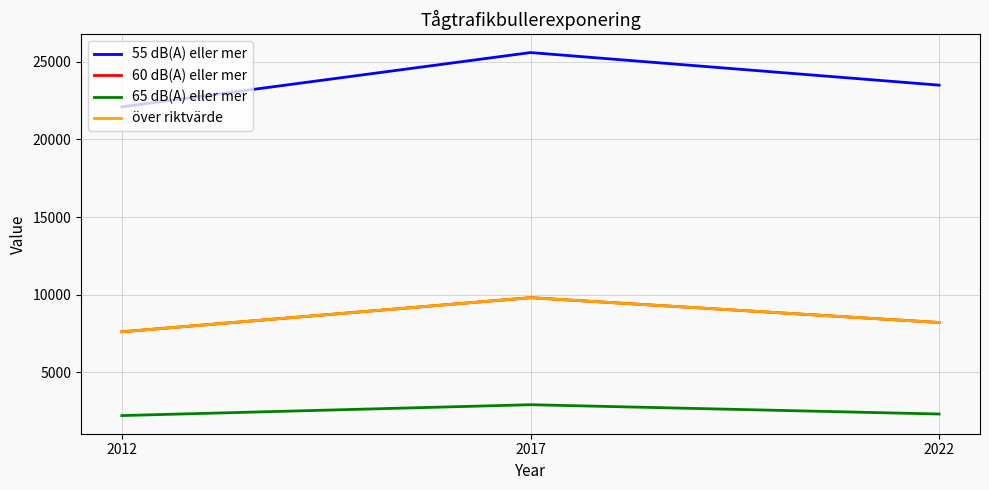

Does the chart have visible grid lines?

Yes